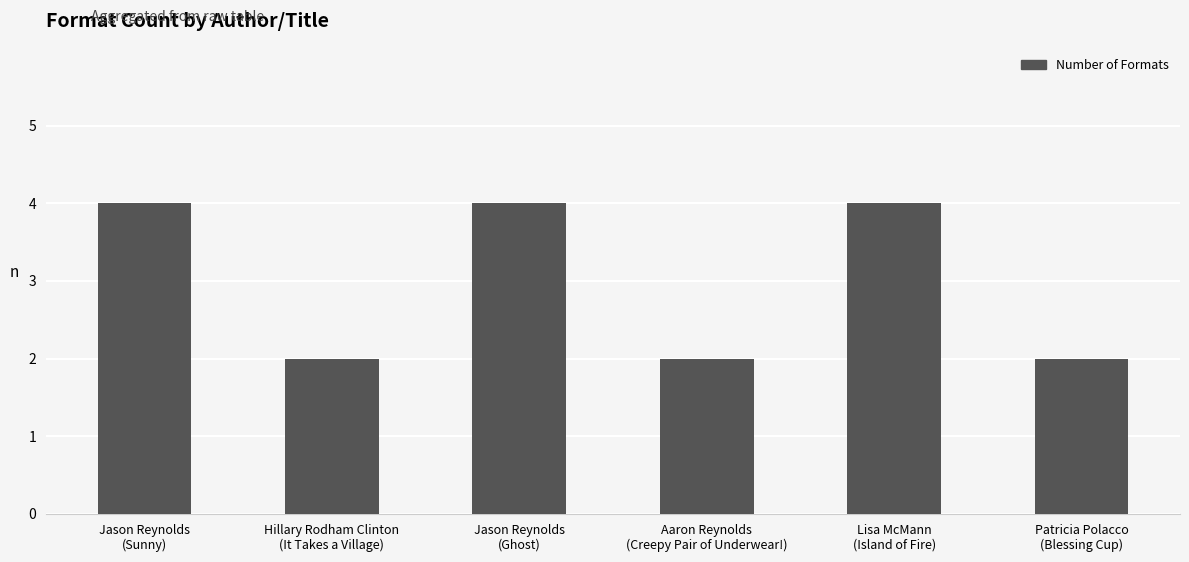

The value at Aaron Reynolds
(Creepy Pair of Underwear!) is 2. True or false?

True